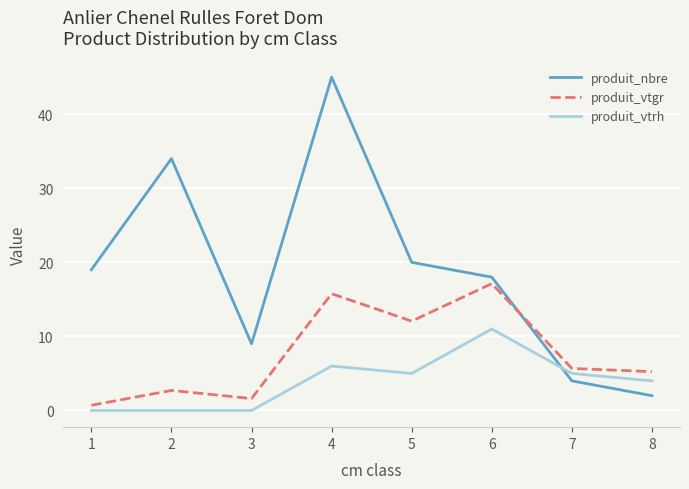

The produit_nbre series shows 20.0 at 5. True or false?

True